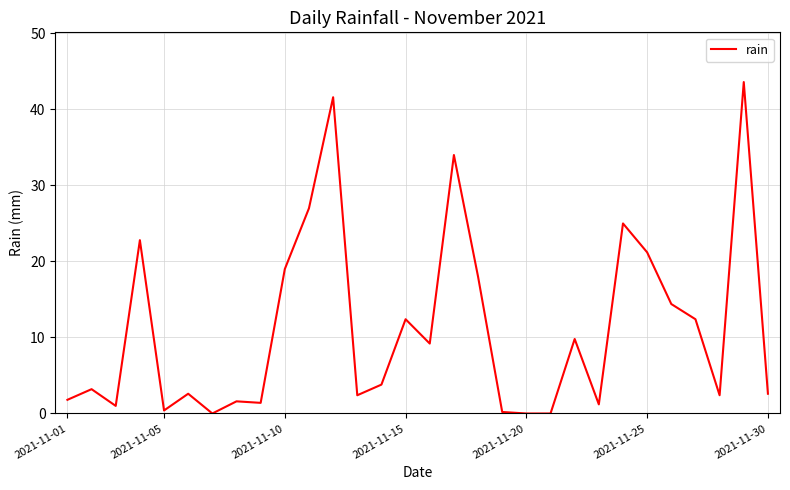

Between 2021-11-15 and 2021-11-10, which is larger?

2021-11-10